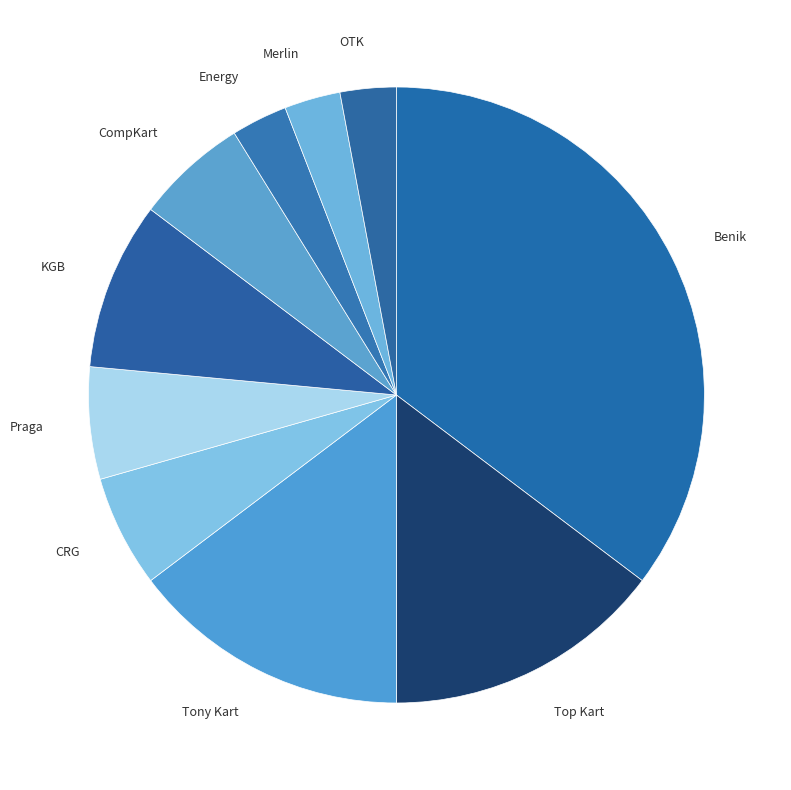

Is there any slice that represents more than half of the pie?

No